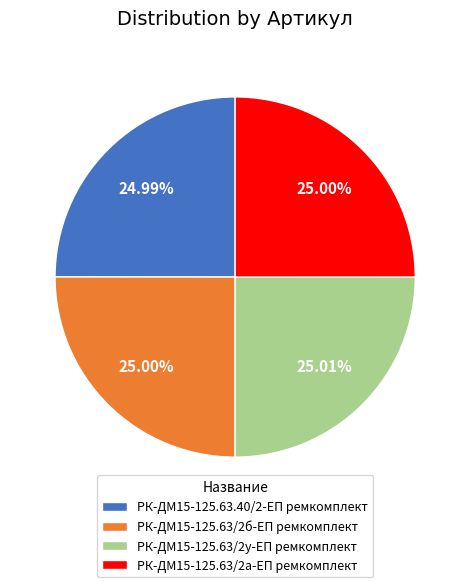

What is the ratio of the value at РК-ДМ15-125.63/2у-ЕП ремкомплект to the value at РК-ДМ15-125.63/2а-ЕП ремкомплект?

1.0